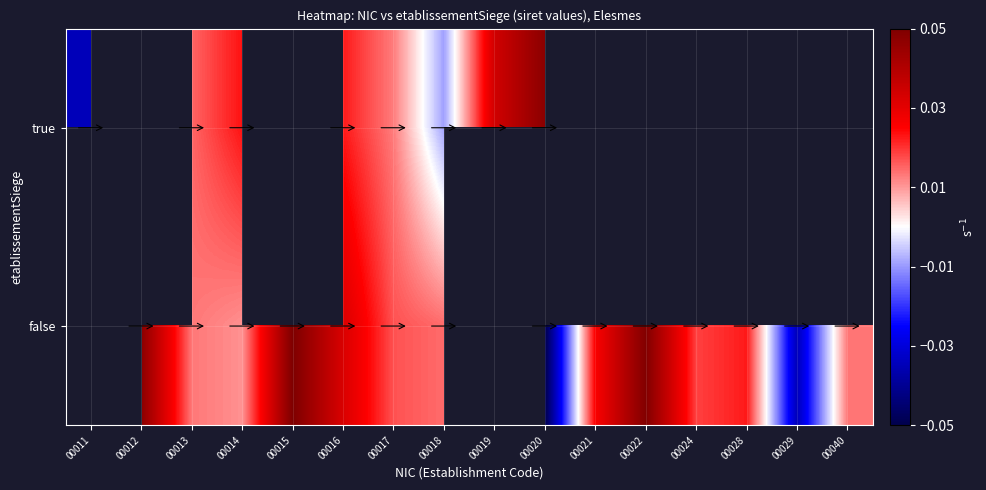

Rank the series at 00013 from lowest to highest value.

false, true